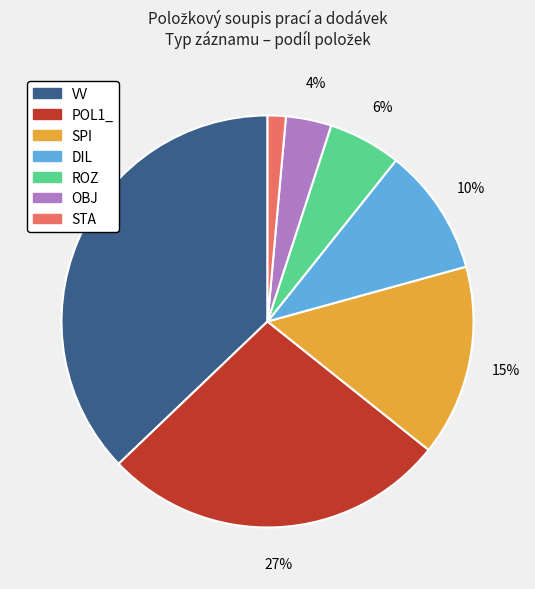

Is there any slice that represents more than half of the pie?

No